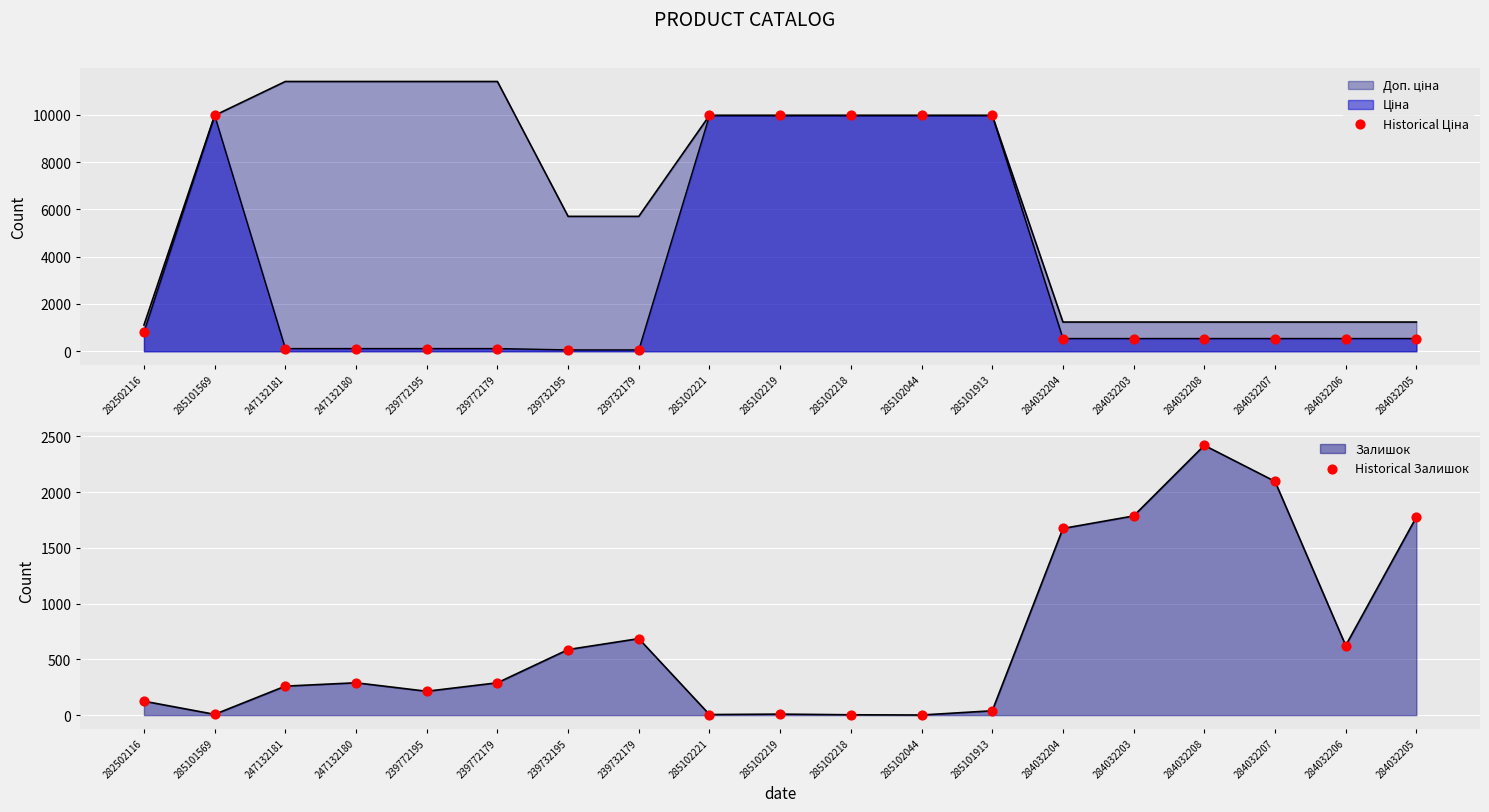

Is the value of Historical Залишок at 284032205 greater than the value of Historical Ціна at 284032207?

Yes